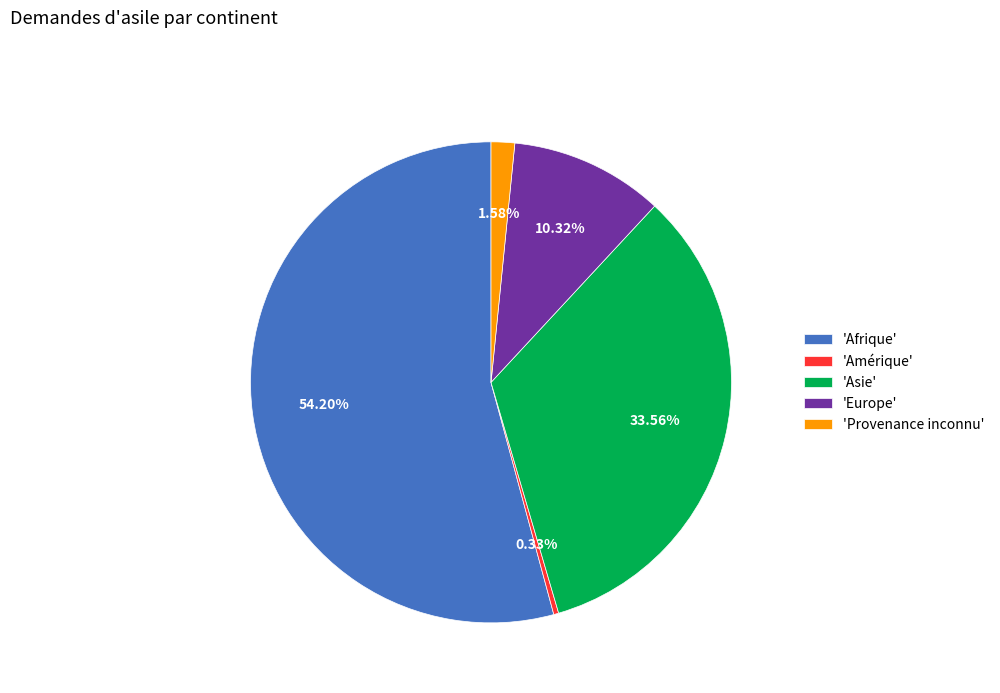

To the nearest percent, what is the difference between the largest and smallest slice percentages?

54%